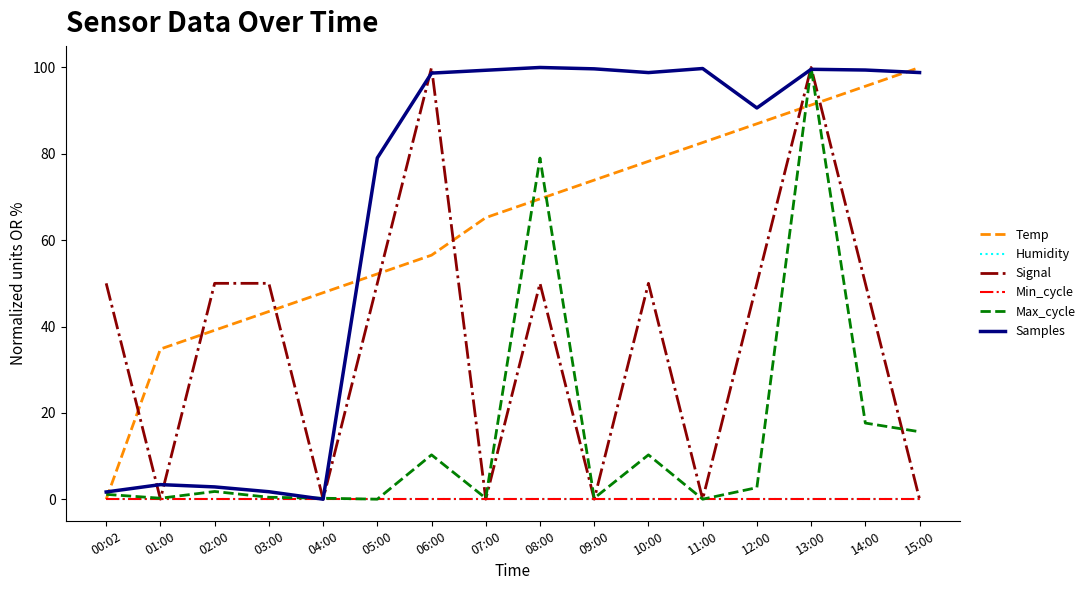

The value of Signal at 10:00 is 20.0. True or false?

False